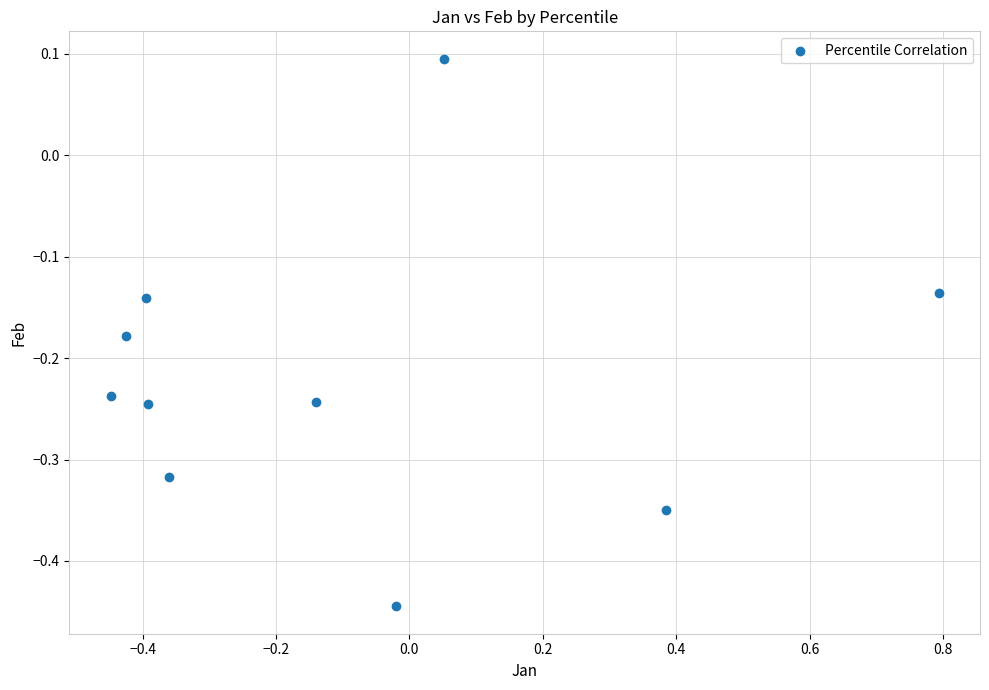

What is the range of X values (max minus min)?

1.2